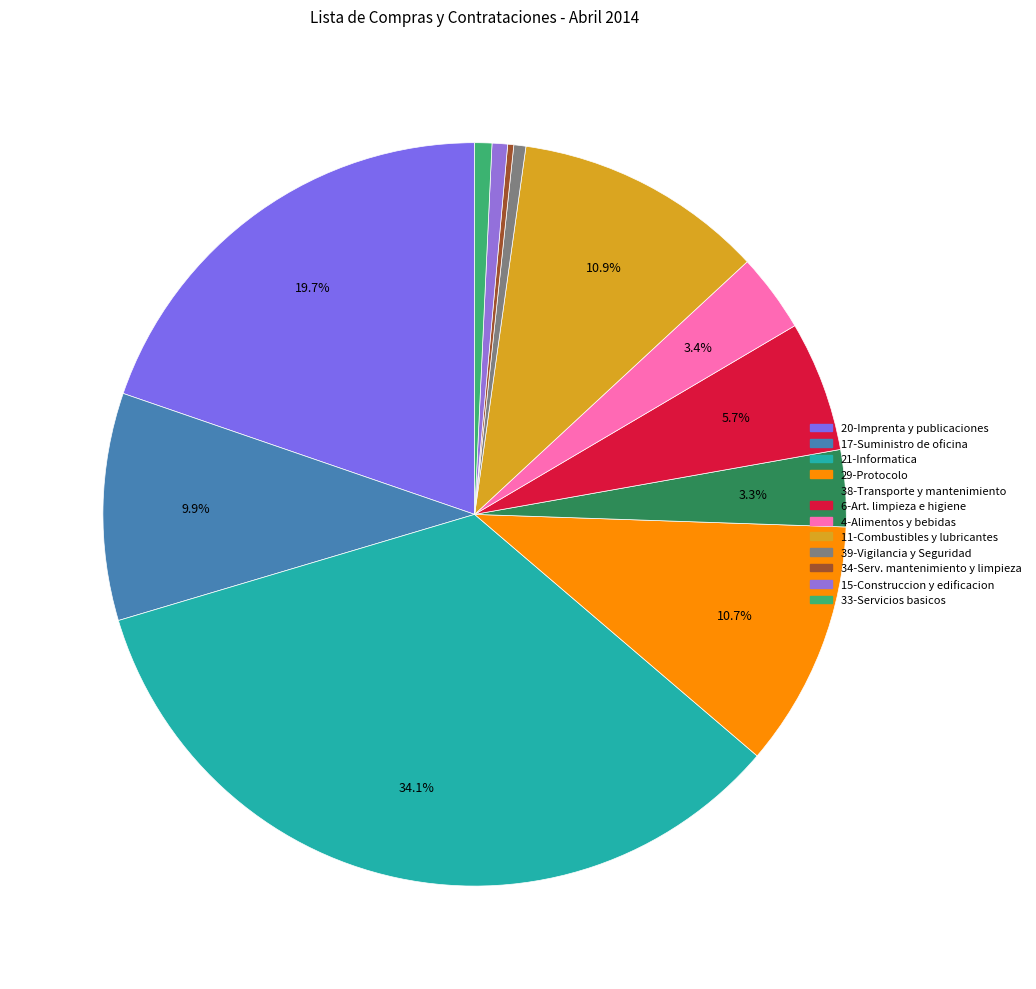

How many segments does this pie chart have?

12